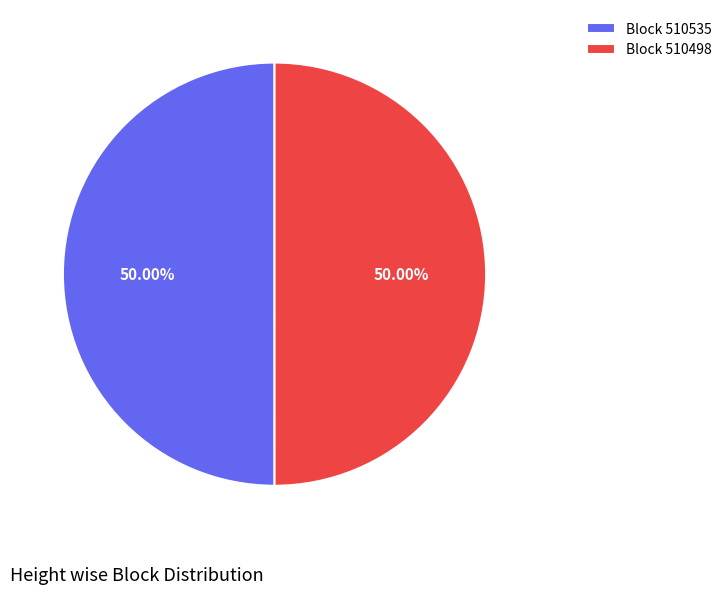

Do Block 510535 and Block 510498 together represent more than half of the pie?

Yes